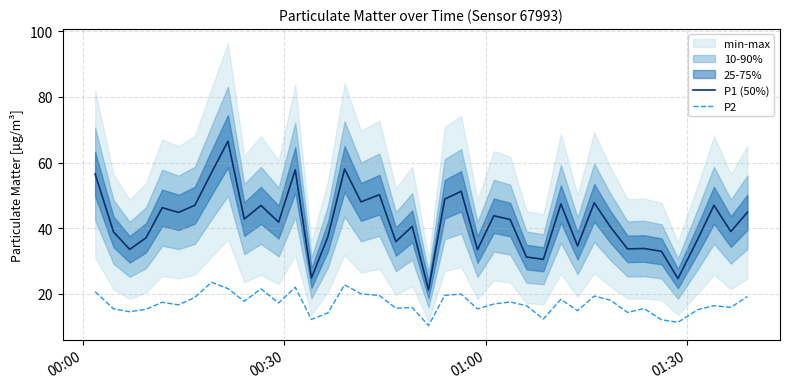

True or false: P2 and P1 (50%) cross at least once.

False